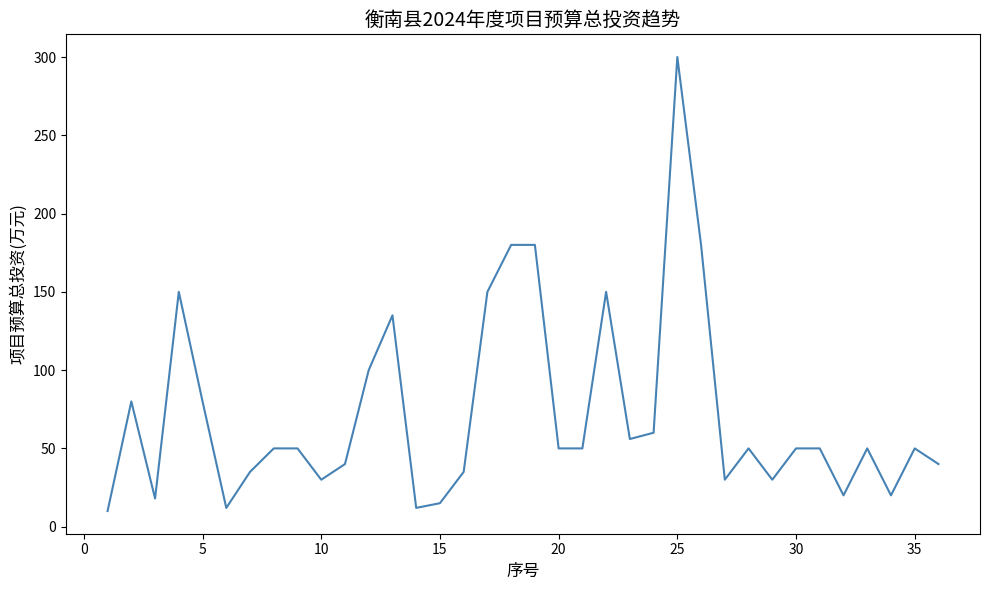

Count the number of data series in this chart.

1